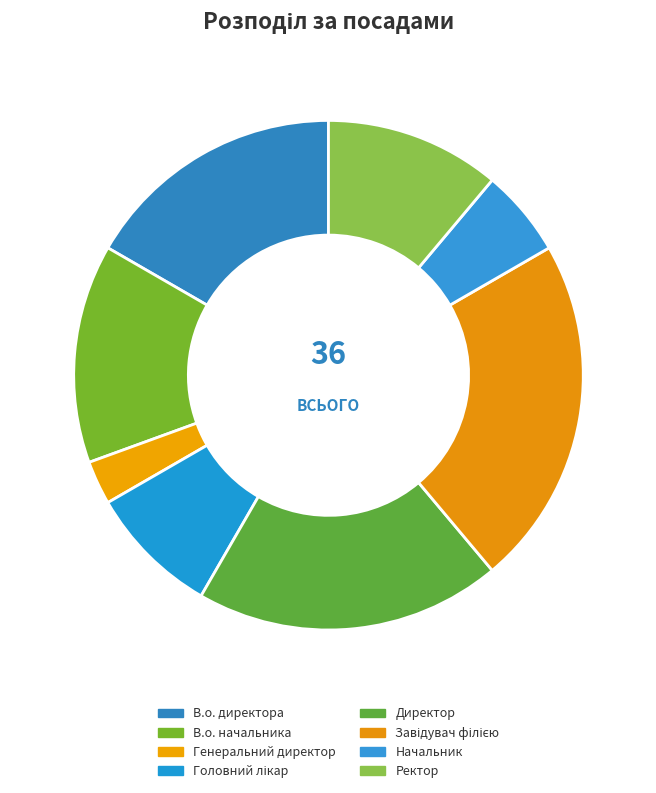

Is there any slice that represents more than half of the pie?

No